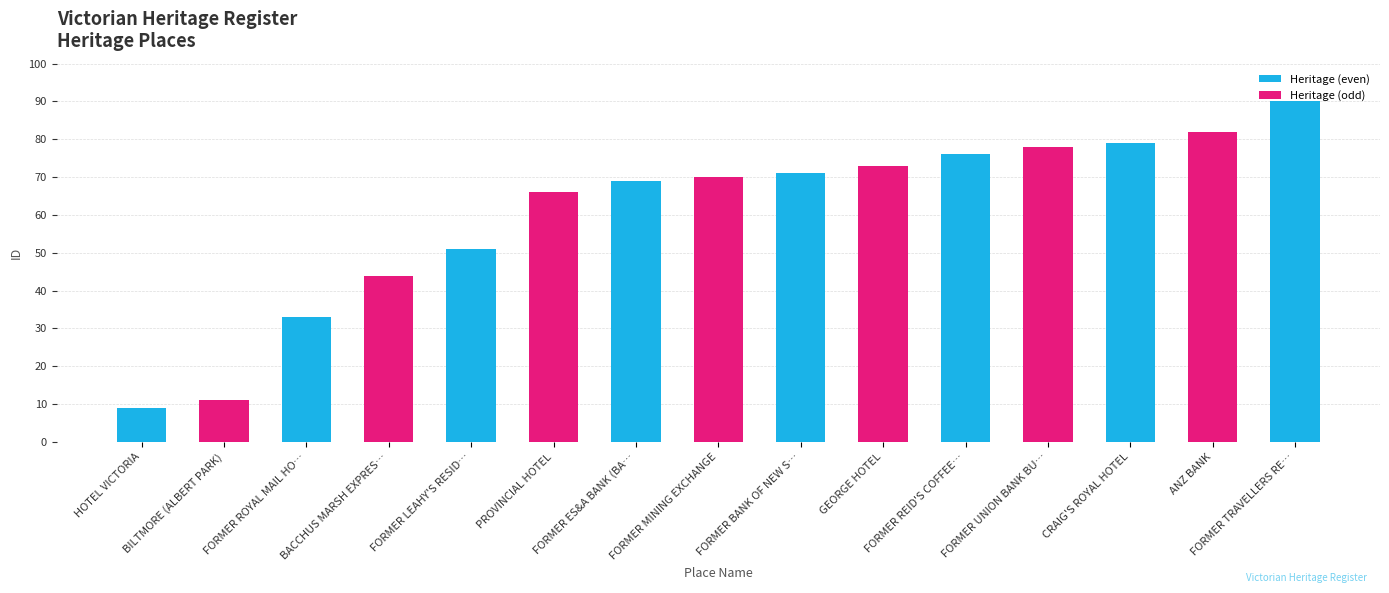

Rank the categories by value from lowest to highest.

HOTEL VICTORIA, BILTMORE (ALBERT PARK), FORMER ROYAL MAIL HOTEL AND COTTAGE, BACCHUS MARSH EXPRESS OFFICE, FORMER LEAHY'S RESIDENCE, PROVINCIAL HOTEL, FORMER ES&A BANK (BALLARAT), FORMER MINING EXCHANGE, FORMER BANK OF NEW SOUTH WALES, GEORGE HOTEL, FORMER REID'S COFFEE PALACE, FORMER UNION BANK BUILDING, CRAIG'S ROYAL HOTEL, ANZ BANK, FORMER TRAVELLERS REST INN